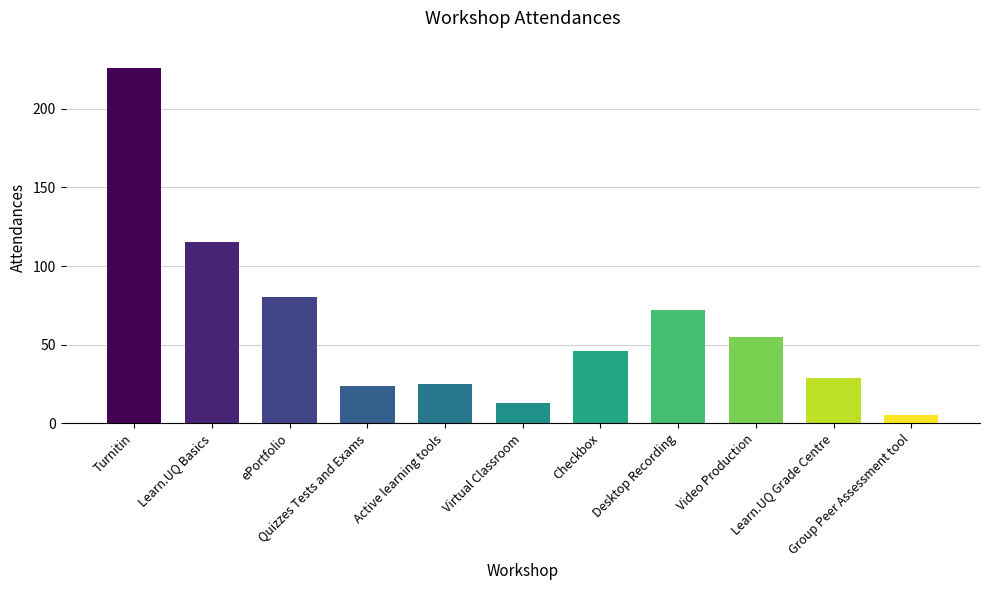

Reading left to right, list all the values displayed in this chart.

226	115	80	24	25	13	46	72	55	29	5